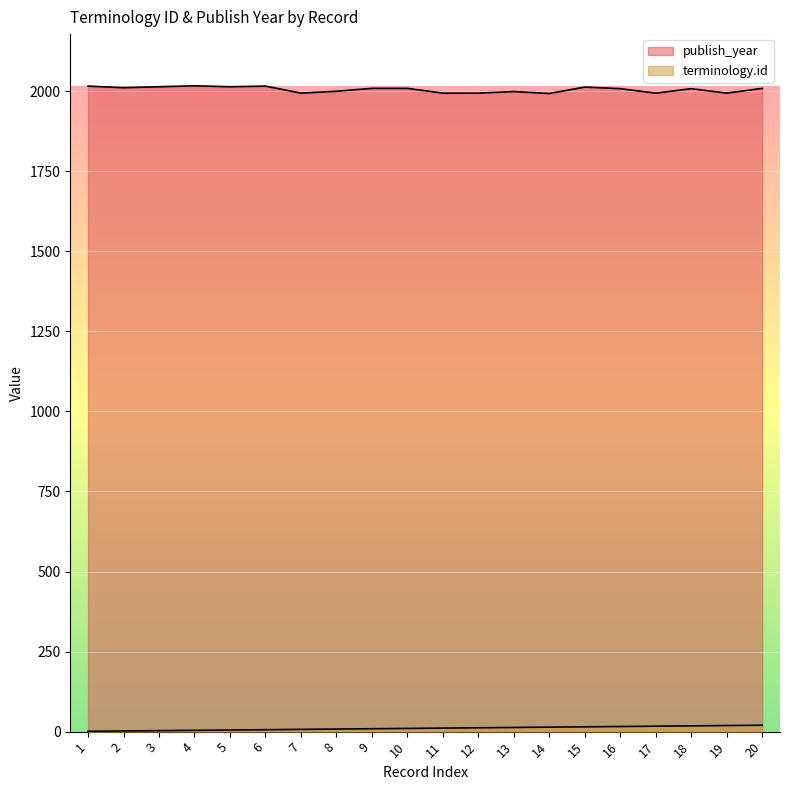

Read the terminology.id value at 8, to the nearest 10.

10